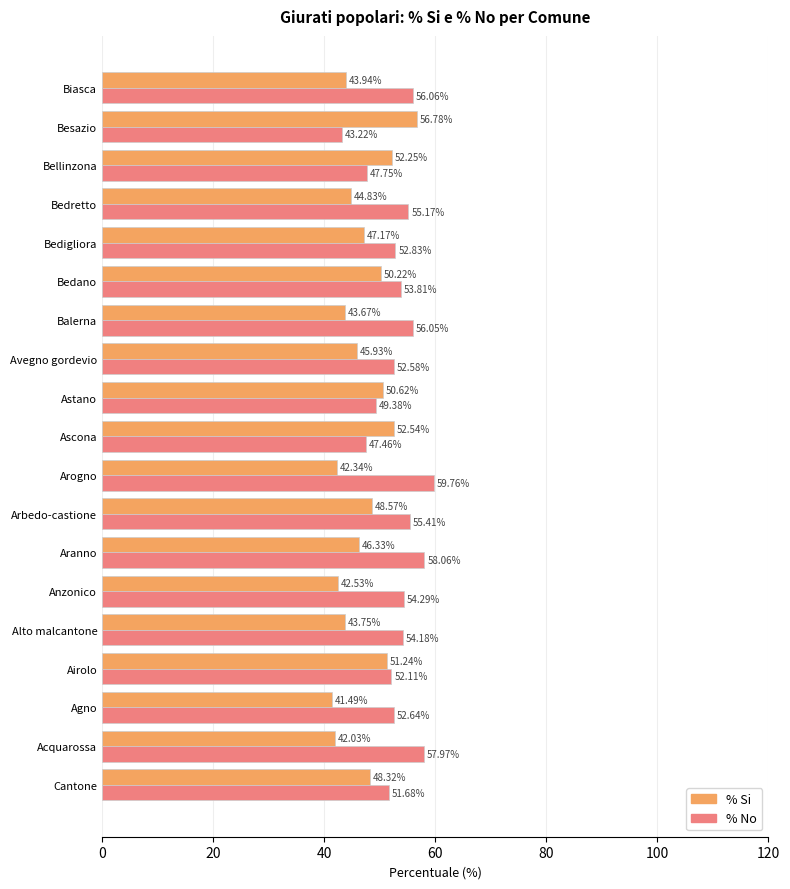

At how many categories does at least one series exceed 54?

10